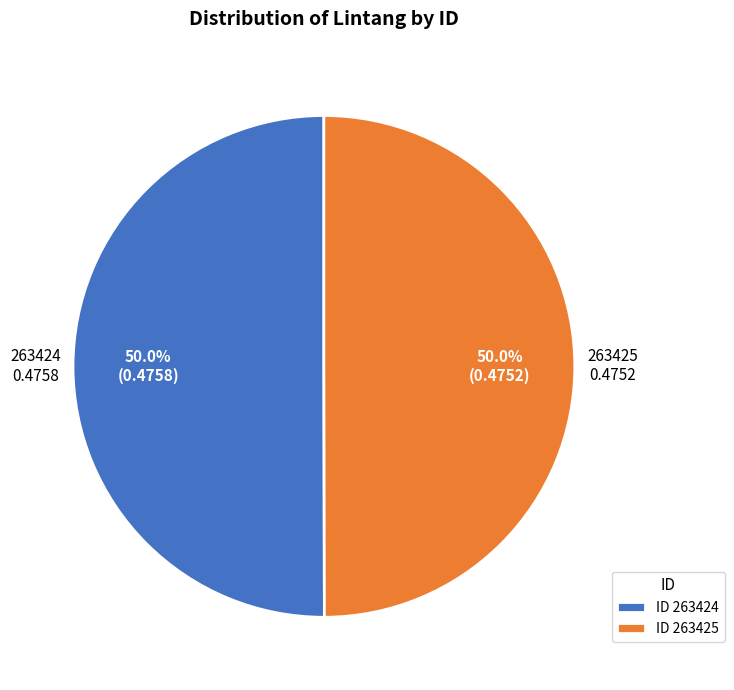

How many slices are in this pie chart?

2